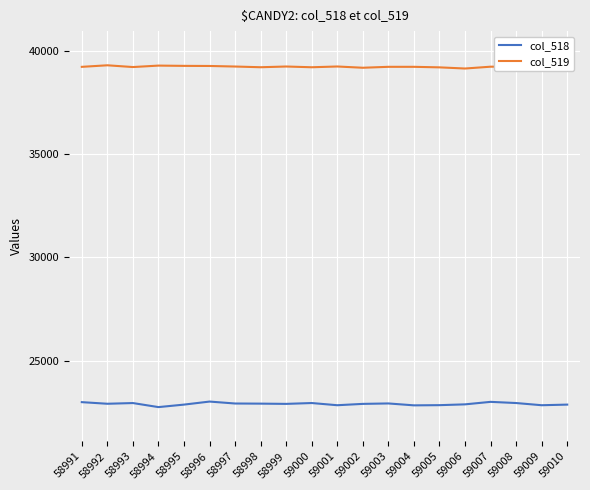

Count the number of data series in this chart.

2